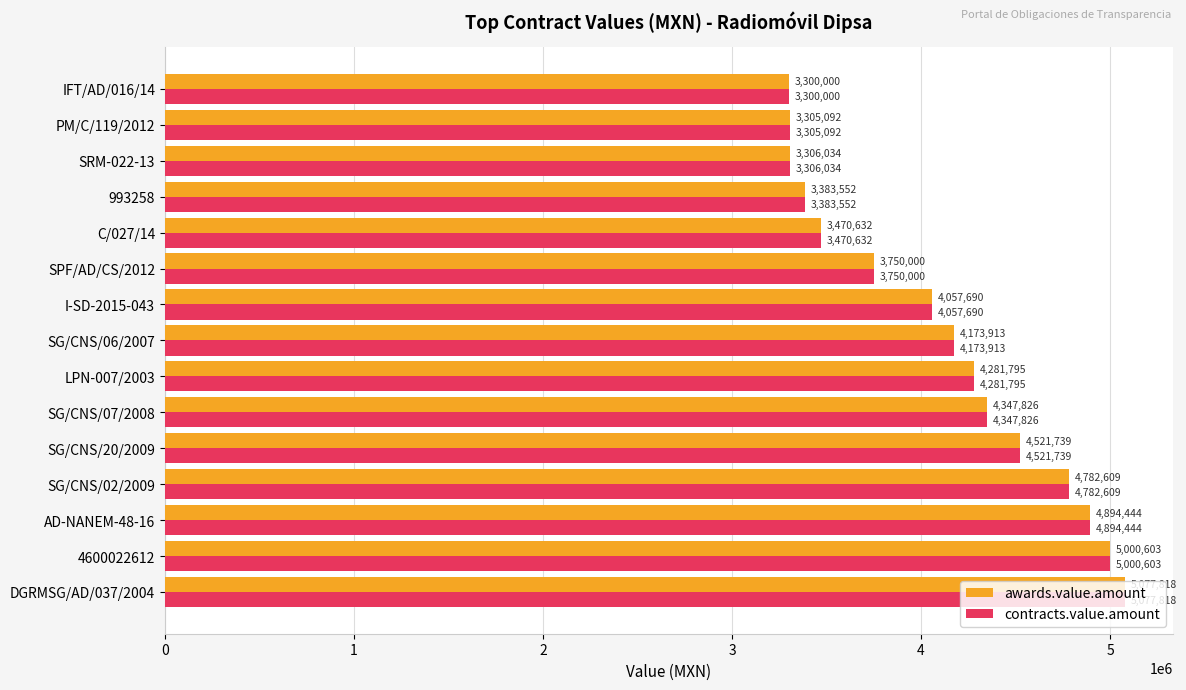

At which label is contracts.value.amount closest to 4188908?

SG/CNS/06/2007